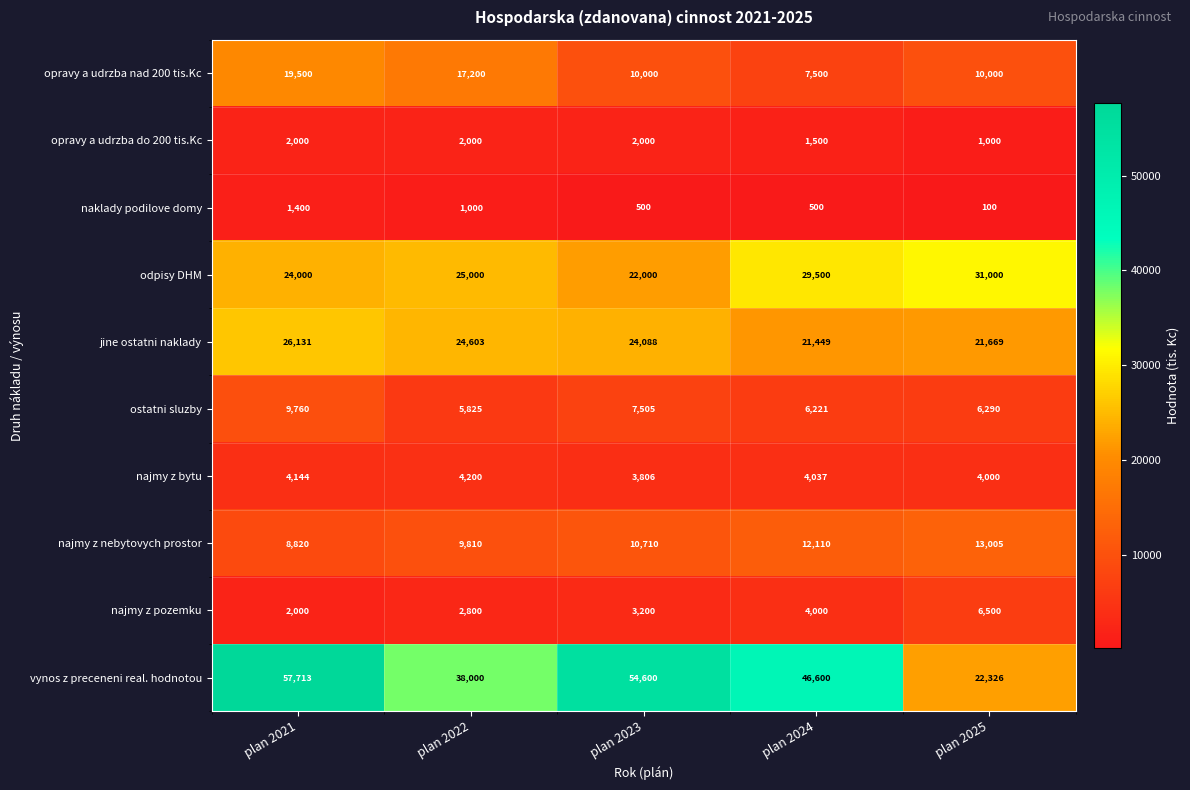

Between plan 2022 and plan 2025, which series saw the biggest shift?

vynos z preceneni real. hodnotou